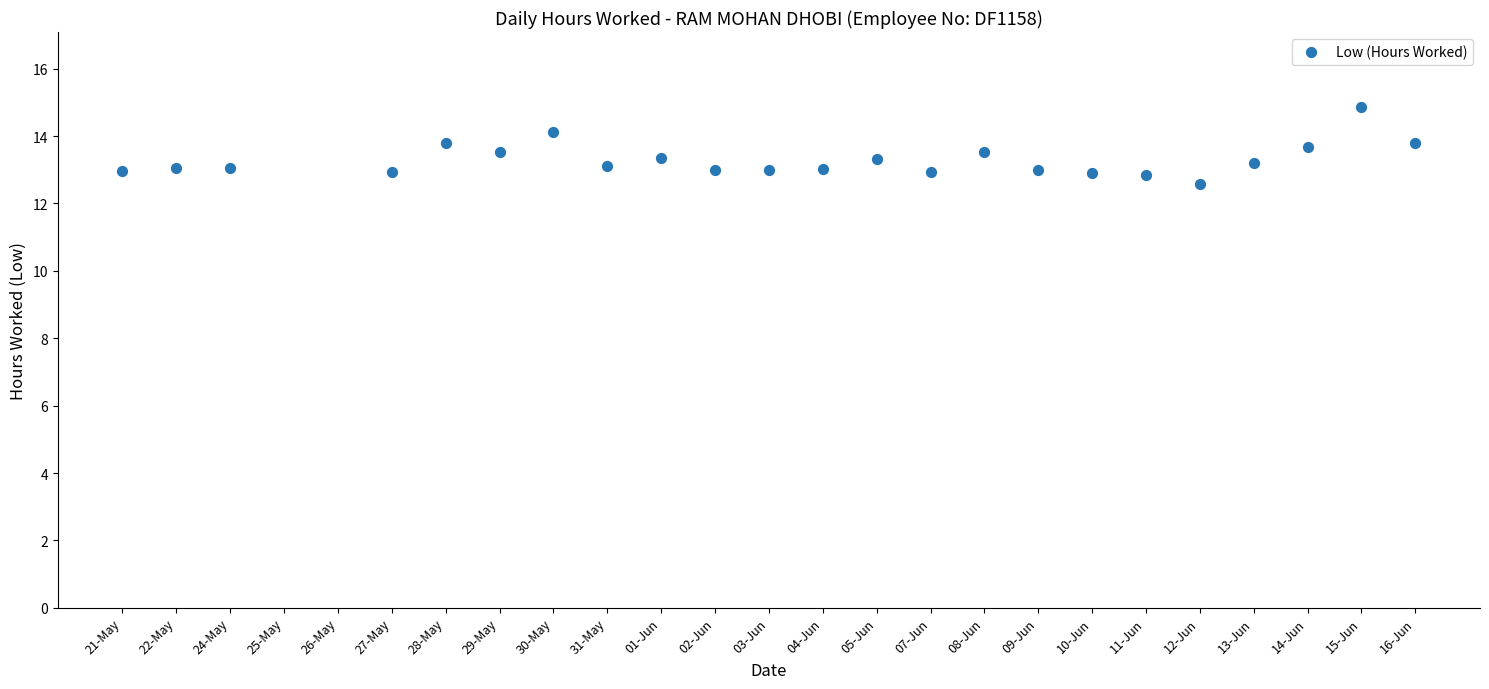

What is the range of Y values (max minus min)?

2.3